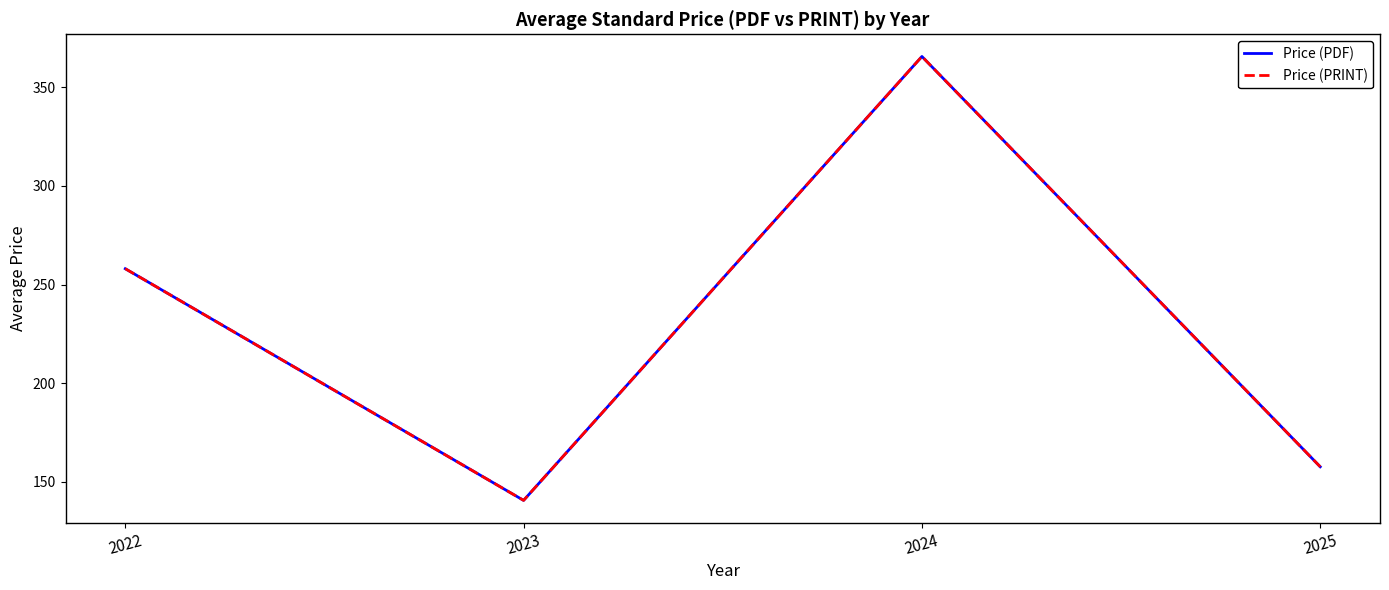

Does the chart display data point markers on the line(s)?

No